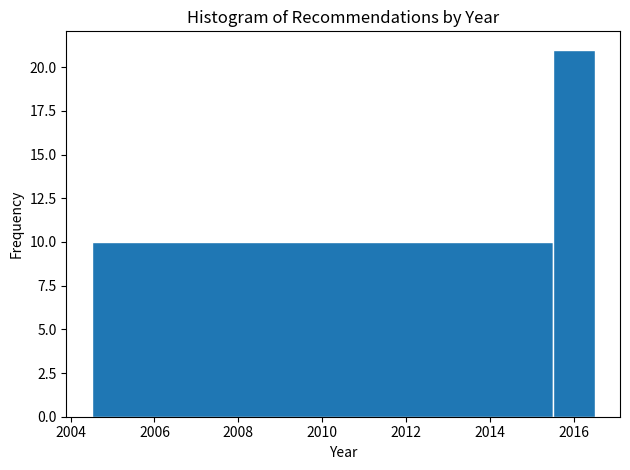

Reading left to right, list every bar in this chart as the range it spans on the x-axis followed by its height. Neither the bar edges nor the heights are printed on the chart, so give them approximately, as read against the axes.

2004.5 to 2015.5: 10
2015.5 to 2016.5: 21